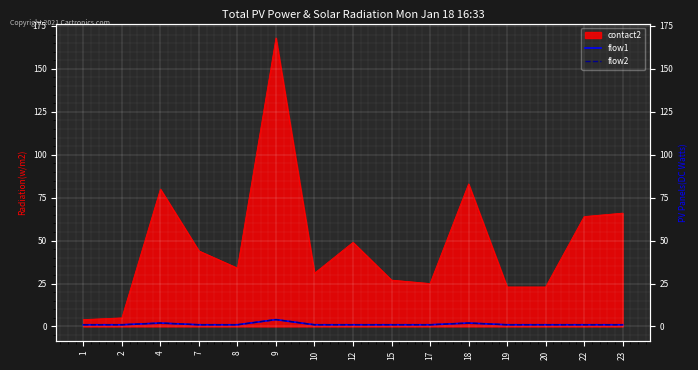

How many lines are shown in the chart?

2